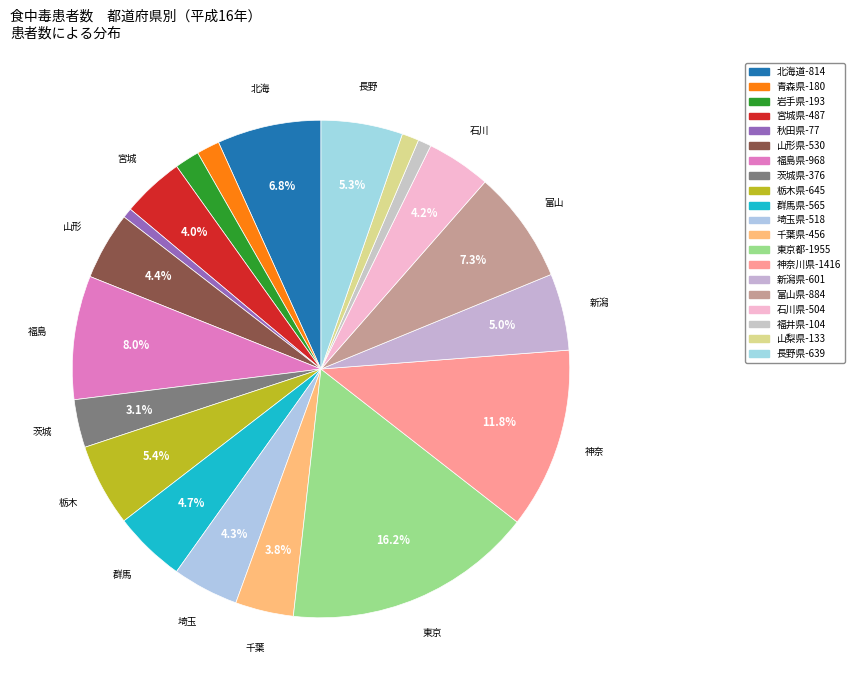

To the nearest percent, what is the combined percentage of 埼玉県 and 新潟県?

9%